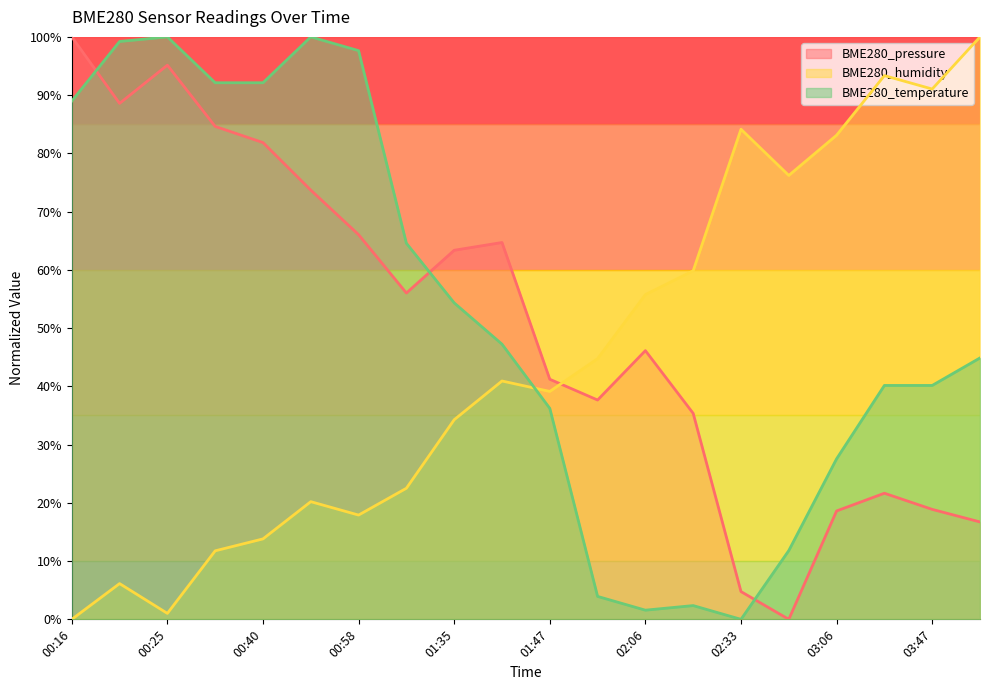

Is the value of BME280_humidity at 02:10 greater than the value of BME280_pressure at 01:47?

Yes